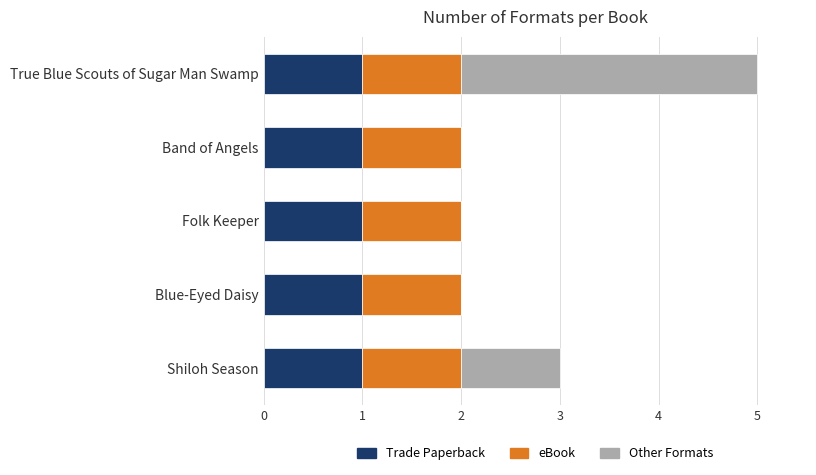

At which category is the sum across all series the highest?

True Blue Scouts of Sugar Man Swamp